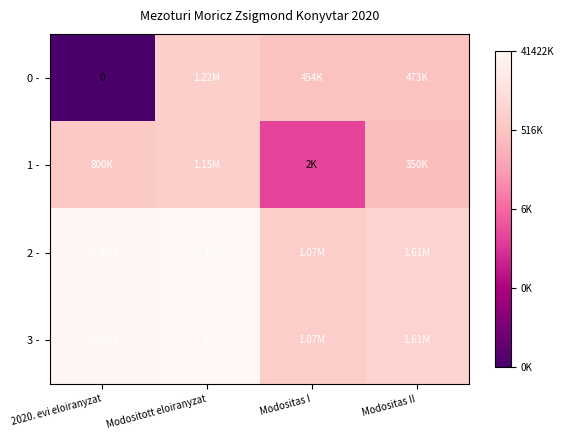

Which series changed the most between Modositott eloiranyzat and Modositas I?

1 -